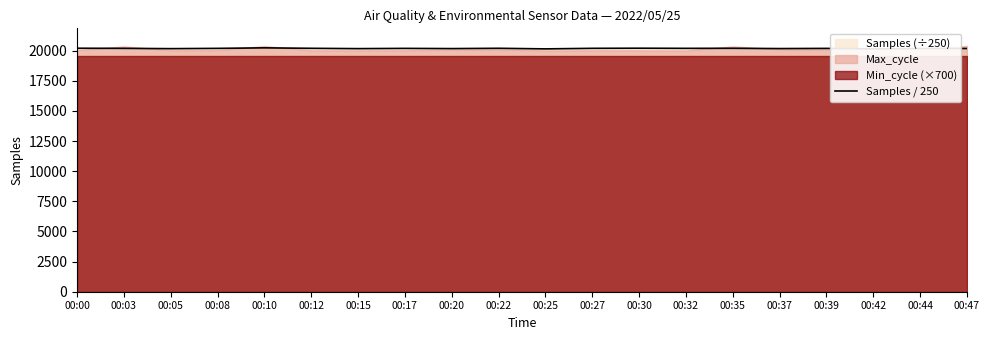

Rank the categories by value from highest to lowest.

00:10, 00:30, 00:00, 00:35, 00:22, 00:12, 00:27, 00:03, 00:32, 00:08, 00:17, 00:39, 00:44, 00:47, 00:37, 00:20, 00:15, 00:05, 00:42, 00:25